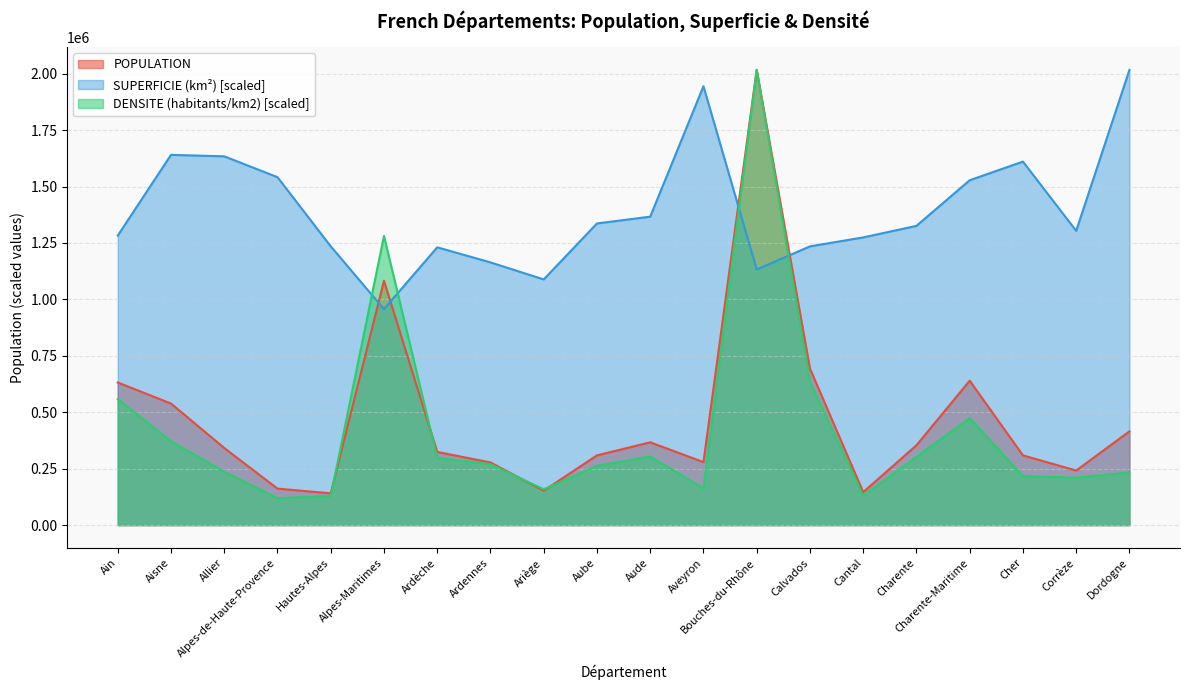

At which label does DENSITE (habitants/km2) reach its peak?

Bouches-du-Rhône